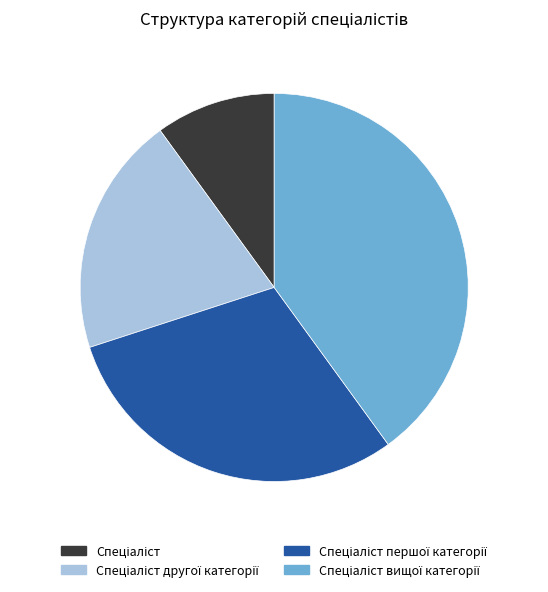

How many slices are in this pie chart?

4